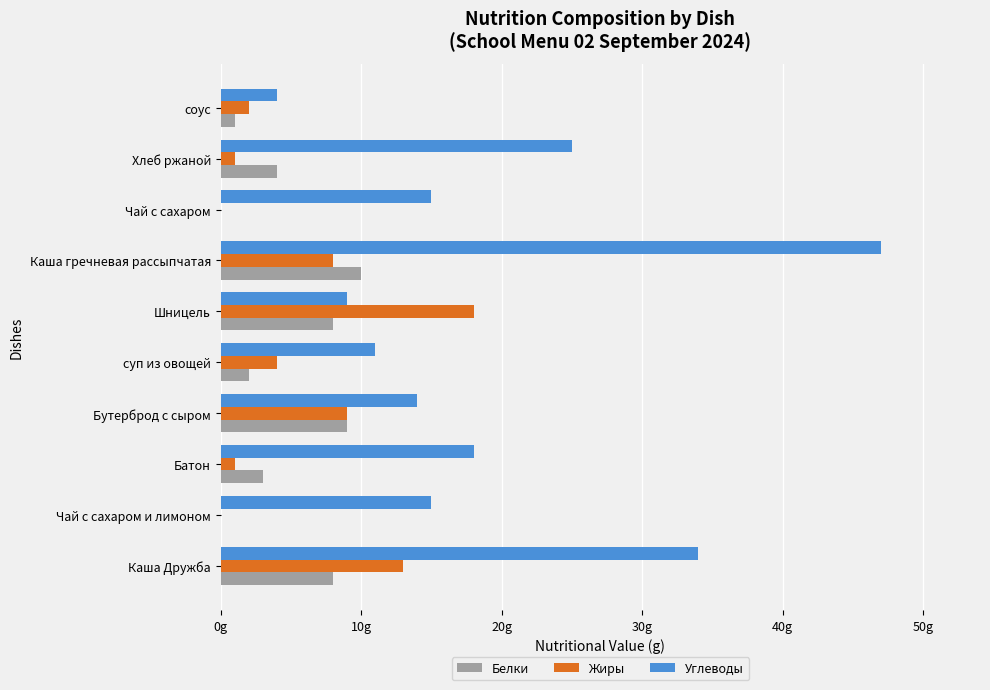

What are all the series names shown in the legend?

Белки, Жиры, Углеводы